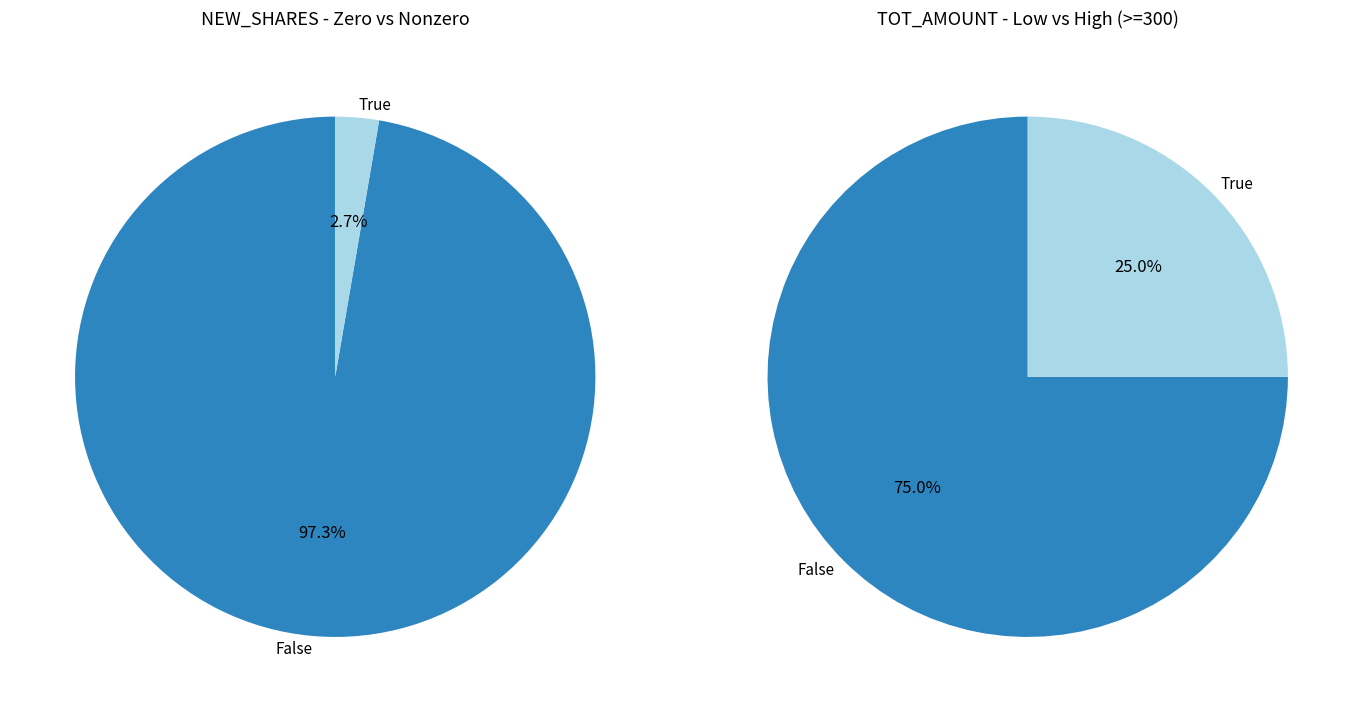

What percentage do NEW_SHARES > 0 and NEW_SHARES = 0 together represent?

100.0%